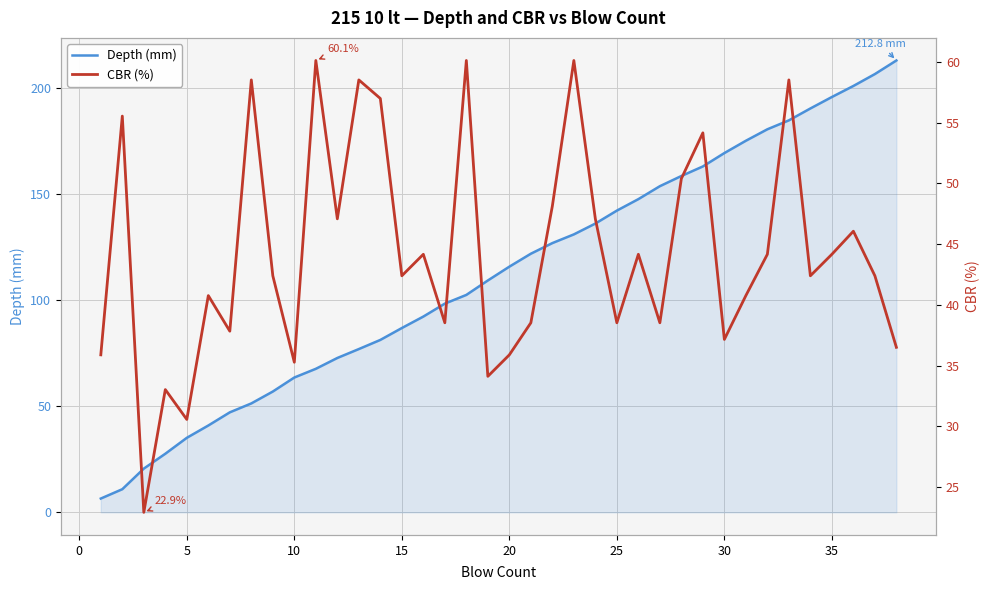

True or false: Depth (mm) and CBR (%) intersect in this chart.

True